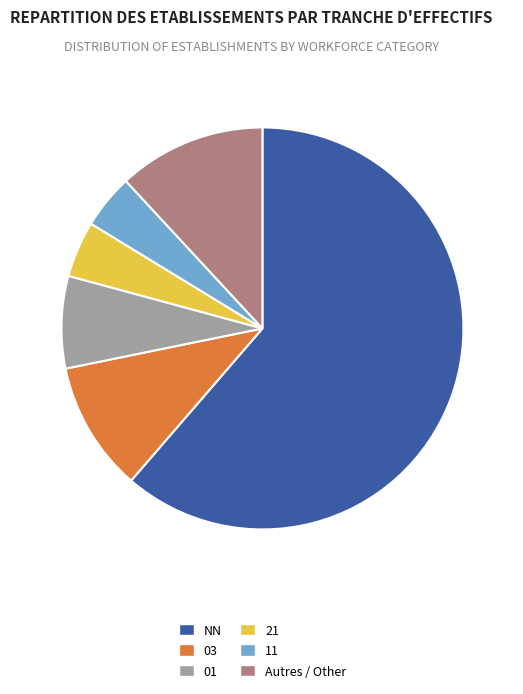

Is it true that Autres / Other is 7% of the pie?

False